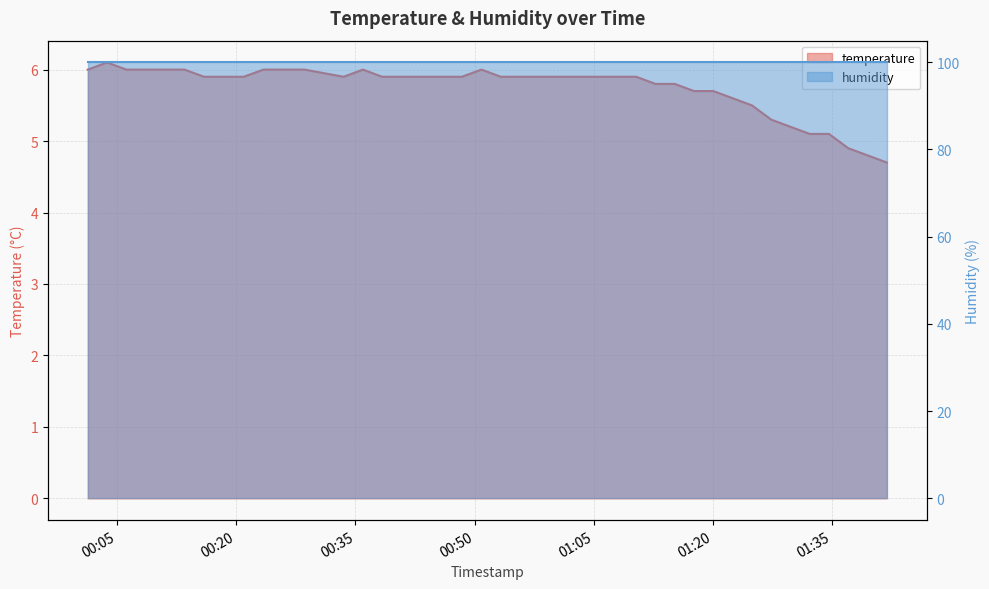

At which label is the value closest to 5?

2024-03-02T01:32:12